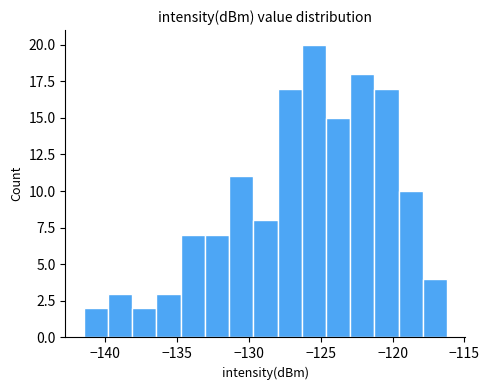

Around what value on the x-axis is the tallest bar? Give the approximate position of its centre, as read against the axis.

-125.5